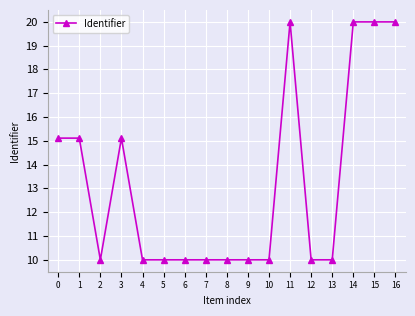

Reading left to right, what are all the values shown in this chart?

0=15.1	1=15.1	2=10.0	3=15.1	4=10.0	5=10.0	6=10.0	7=10.0	8=10.0	9=10.0	10=10.0	11=20.0	12=10.0	13=10.0	14=20.0	15=20.0	16=20.0